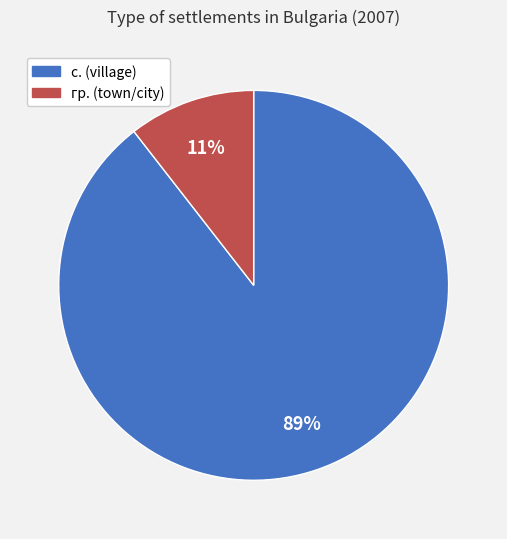

Does гр. account for over 50% of the chart?

No